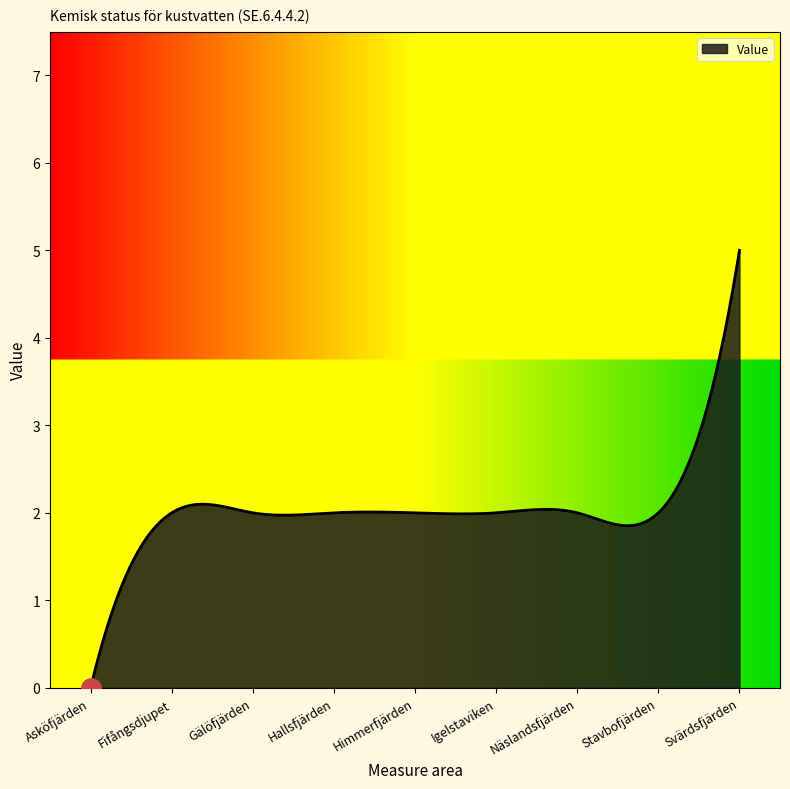

What is the greatest value displayed?

5.0